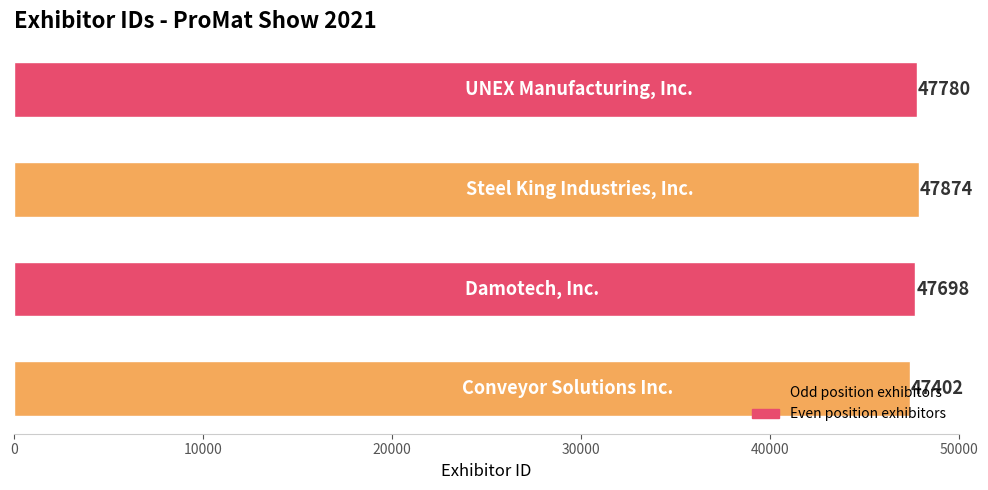

What is the minimum value shown in the chart?

47402